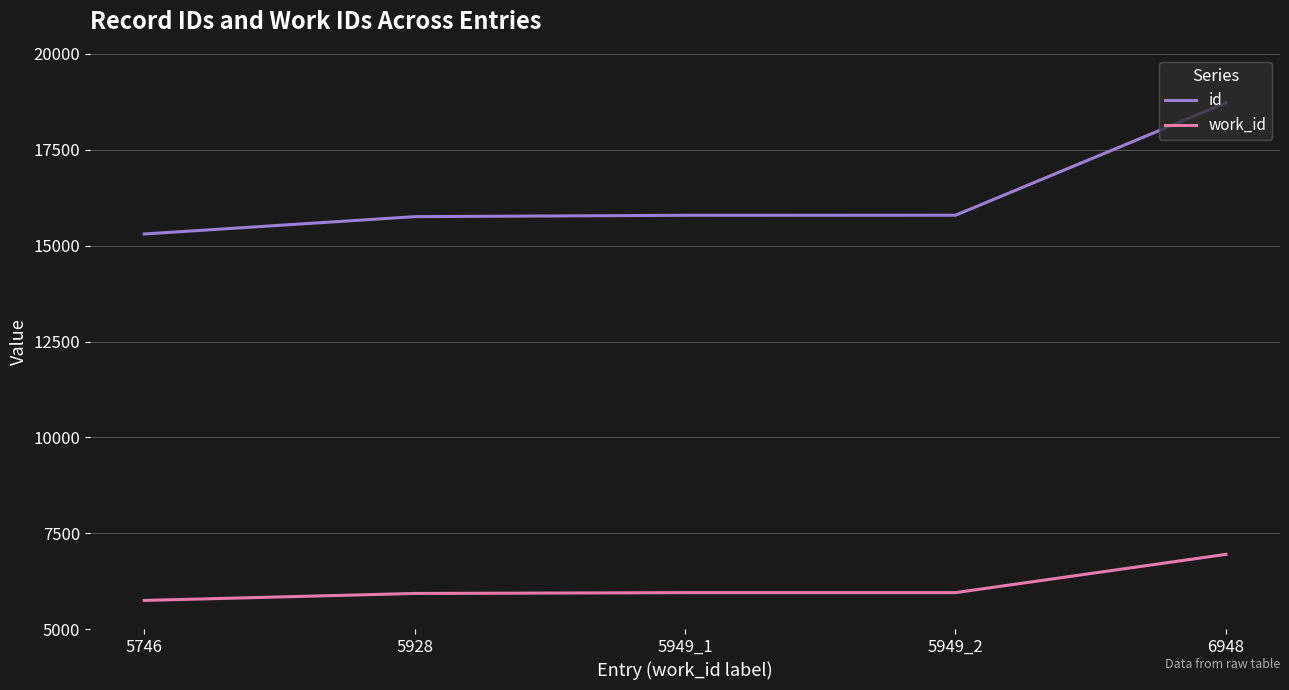

True or false: id has a value of 12696 at 6948.

False